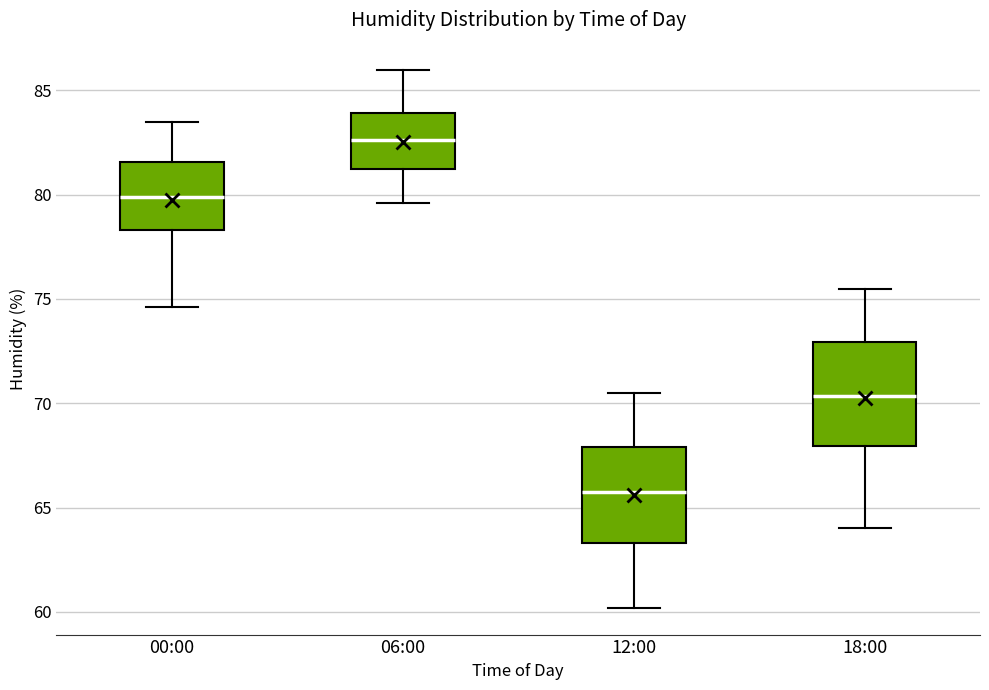

Where does the median line of the box for 18:00 sit on the y-axis? The values are not printed on the chart, so give them approximately, as read against the axis.

70.5